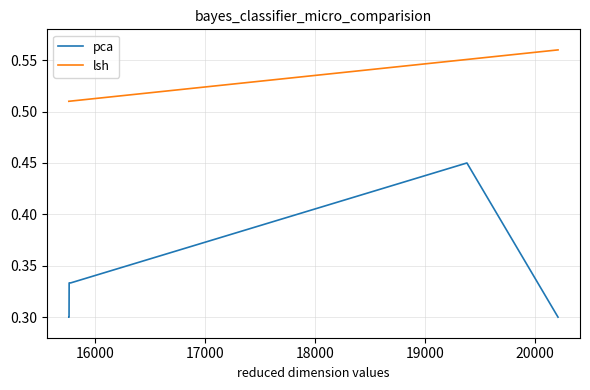

Which series has the widest spread of values?

pca